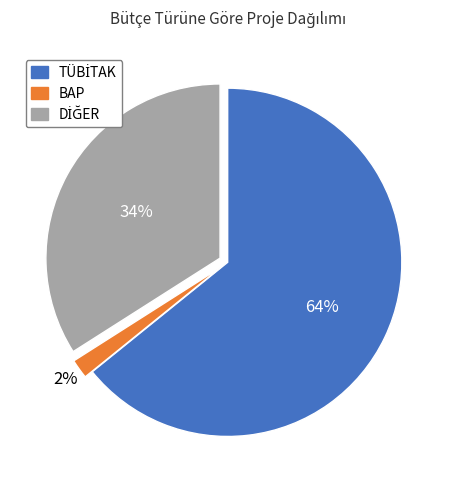

Which category has the smallest portion of the pie?

BAP